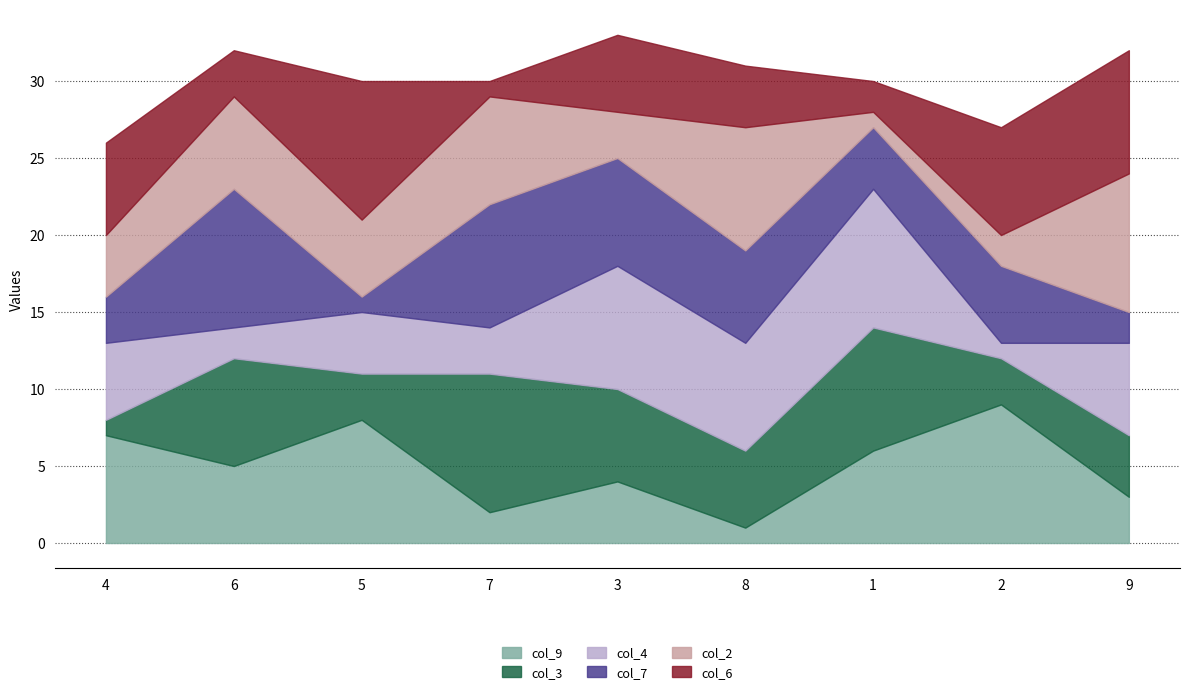

At which label does col_7 first exceed 5?

6